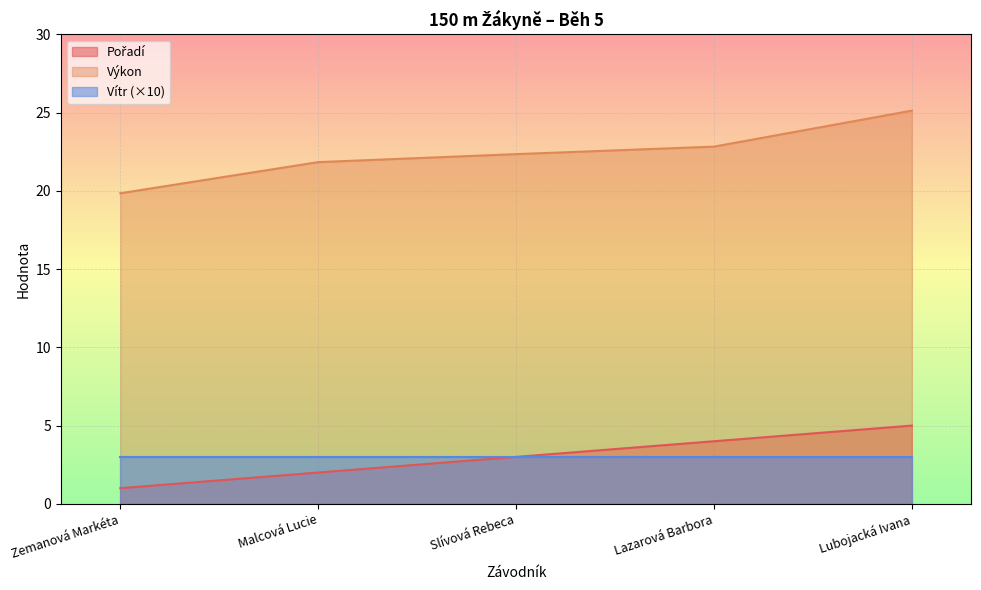

What is the sum of the Pořadí values at Lazarová Barbora and Zemanová Markéta?

5.0